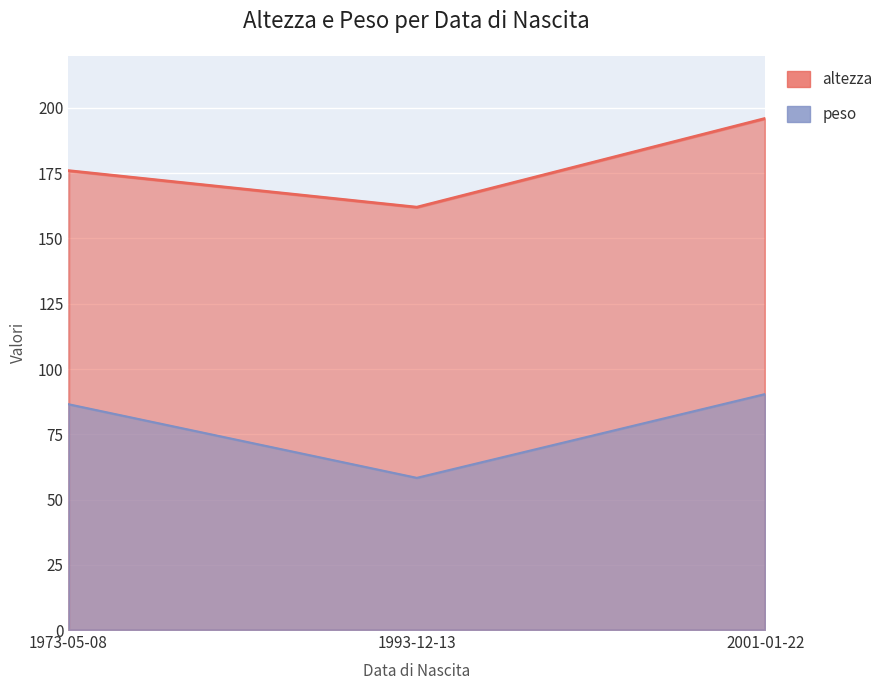

Reading left to right, list all the values displayed in this chart.

altezza: 1973-05-08=176.0	1993-12-13=162.0	2001-01-22=196.0
peso: 1973-05-08=86.5	1993-12-13=58.3	2001-01-22=90.4